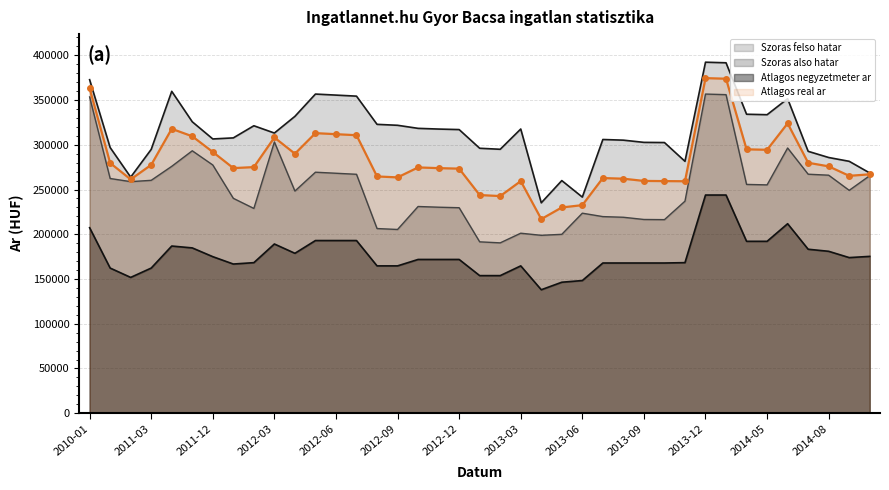

What is the maximum value shown in the chart?

392285